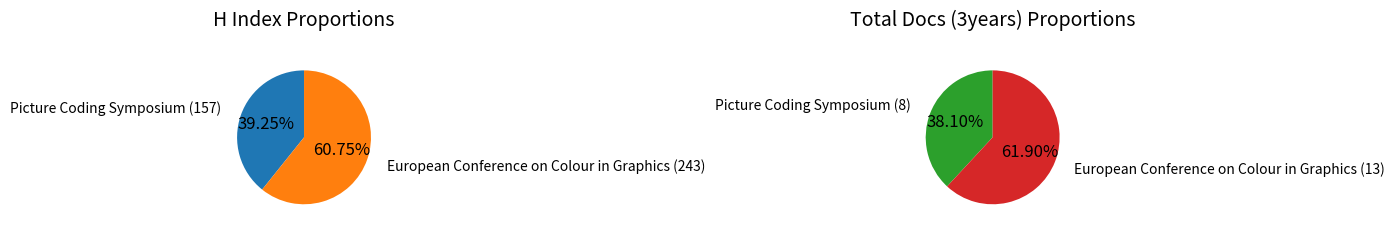

Does European Conference on Colour in Graphics (Rank 1) account for over 50% of the chart?

Yes